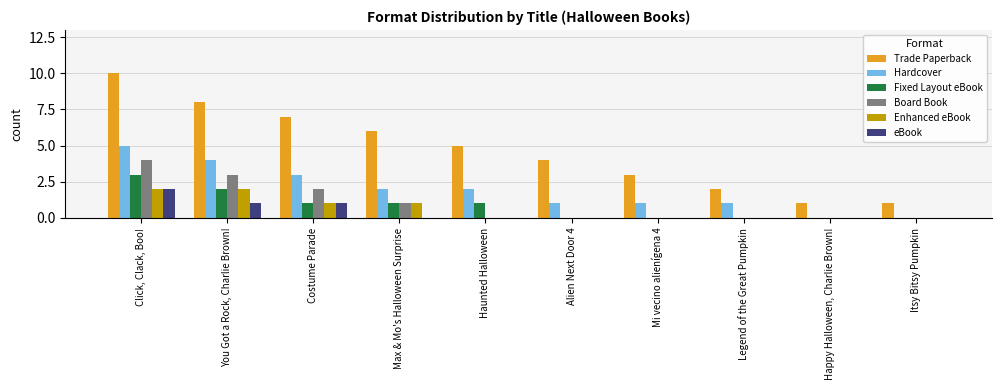

What are all the series names shown in the legend?

Trade Paperback, Hardcover, Fixed Layout eBook, Board Book, Enhanced eBook, eBook